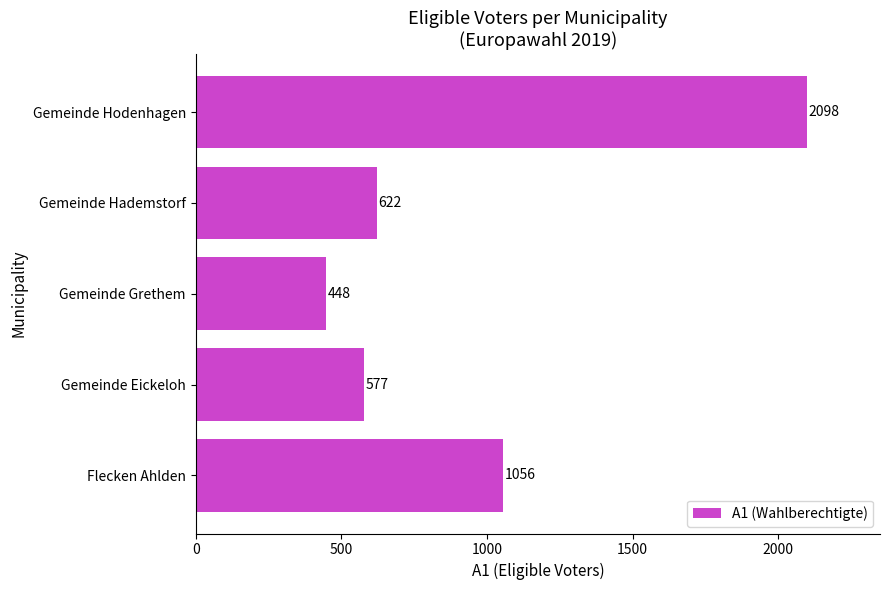

List the labels in order of value, largest first.

Gemeinde Hodenhagen, Flecken Ahlden, Gemeinde Hademstorf, Gemeinde Eickeloh, Gemeinde Grethem